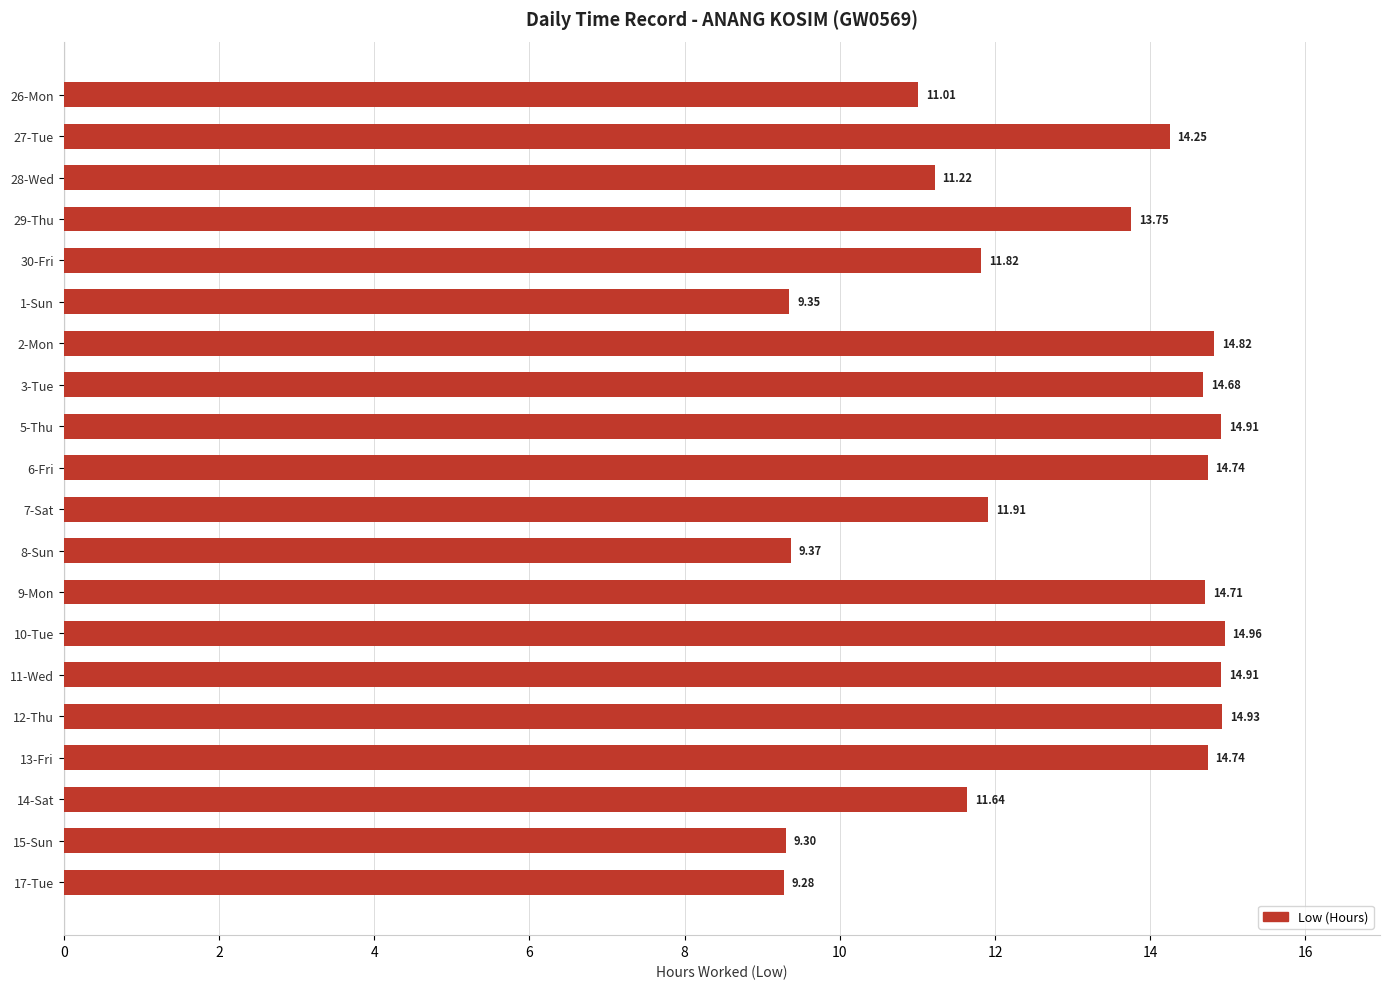

Which has a higher value, 9-Mon or 1-Sun?

9-Mon